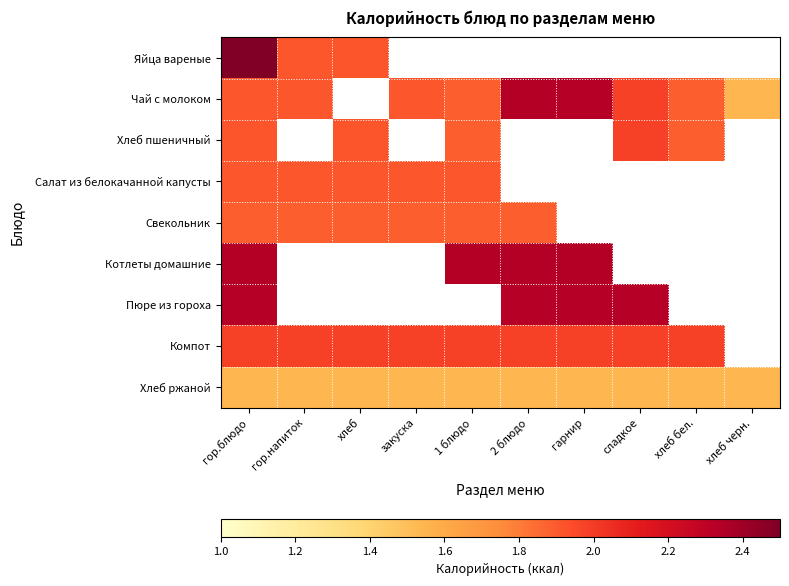

At which category does the chart reach its peak across all series?

гор.блюдо